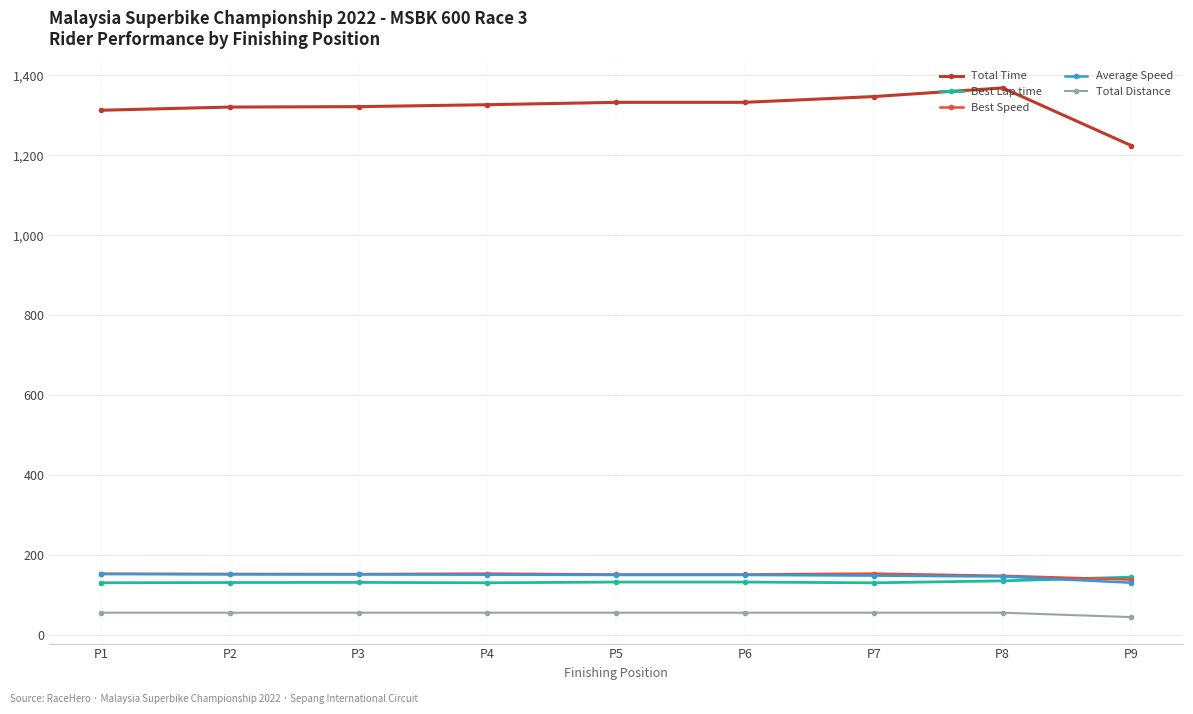

Does the chart display data point markers on the line(s)?

Yes